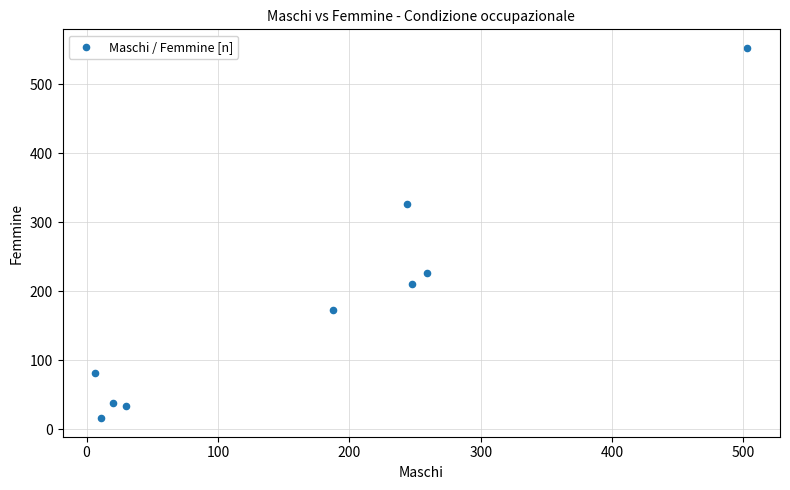

What Y value in the scatter plot is closest to 284?

325.9